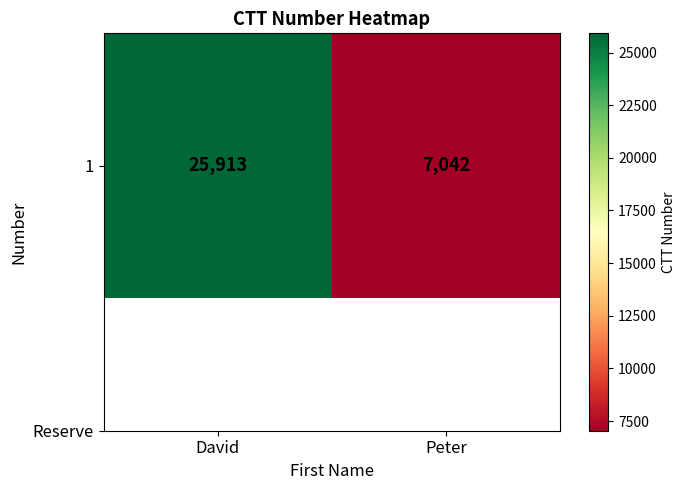

How many data points are less than 25913?

1